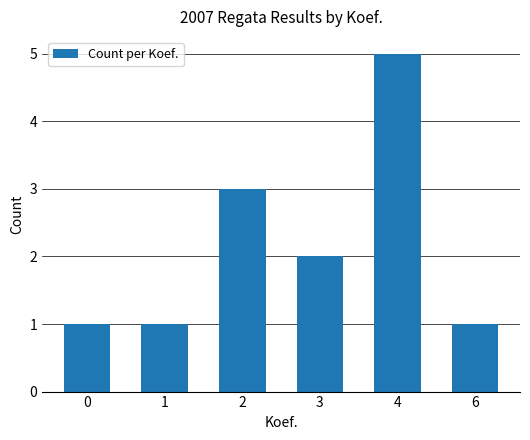

Reading left to right, transcribe all the data shown in this chart.

1	1	3	2	5	1